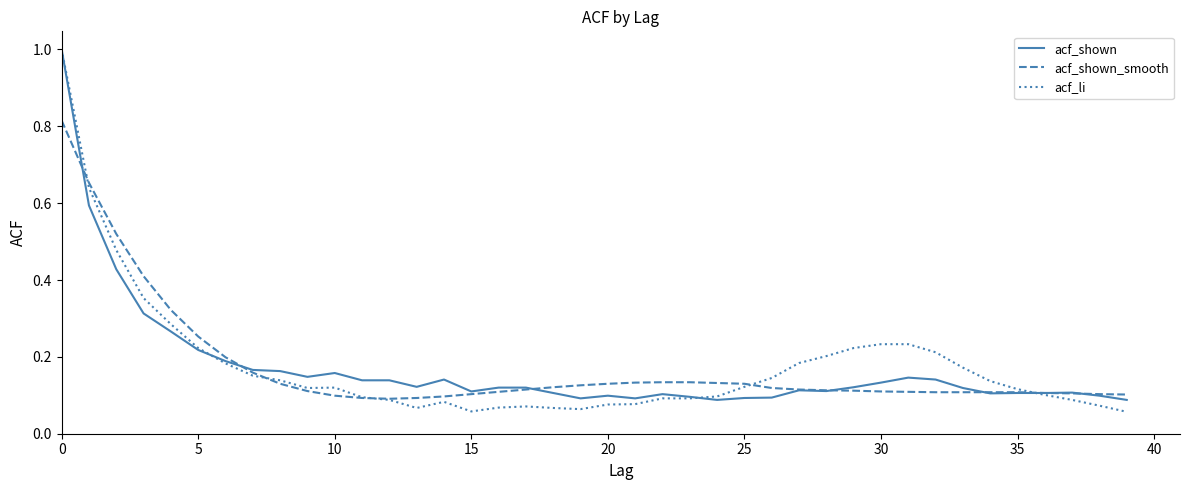

What is the maximum value for acf_shown?

1.0